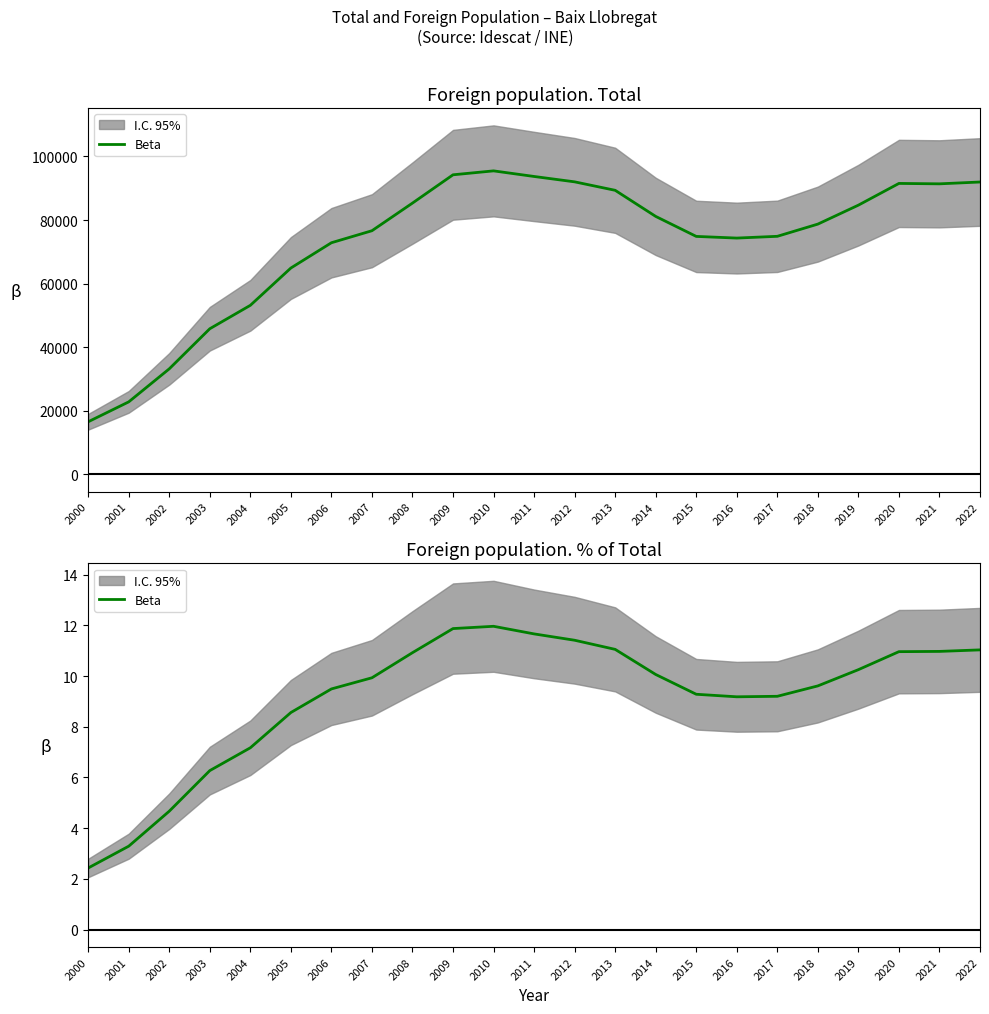

Is it true that the value at 2022 is 11.0?

True